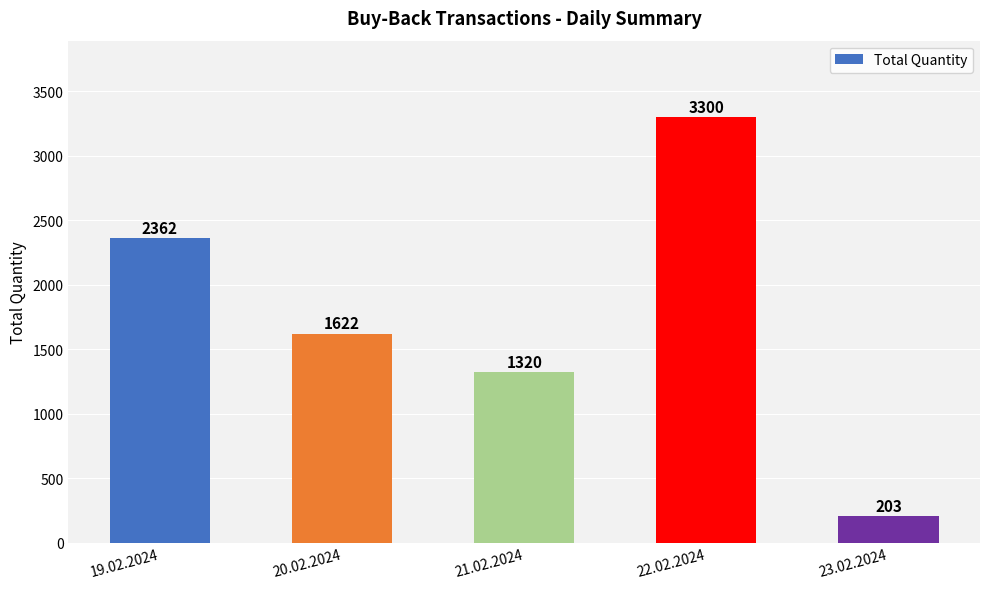

Rank the categories by value from lowest to highest.

23.02.2024, 21.02.2024, 20.02.2024, 19.02.2024, 22.02.2024